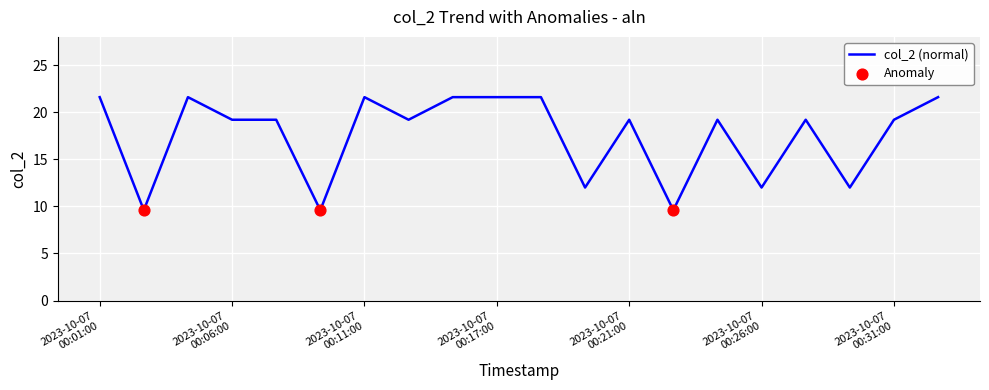

What is the difference between the maximum and minimum values?

12.0